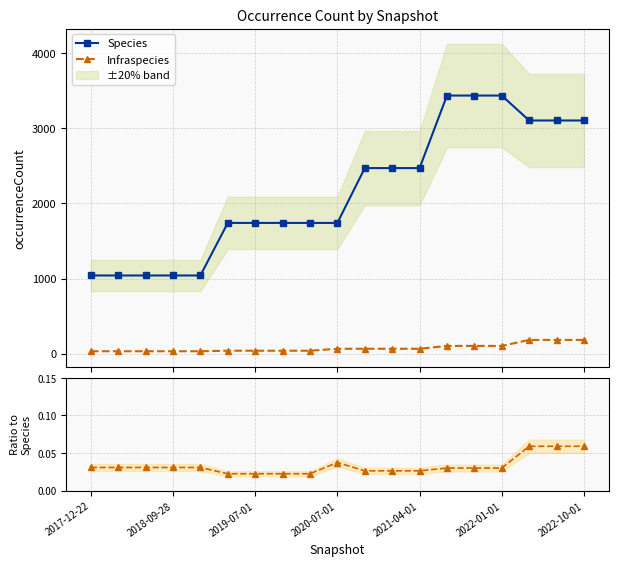

What is the highest value of the Infraspecies series?

183